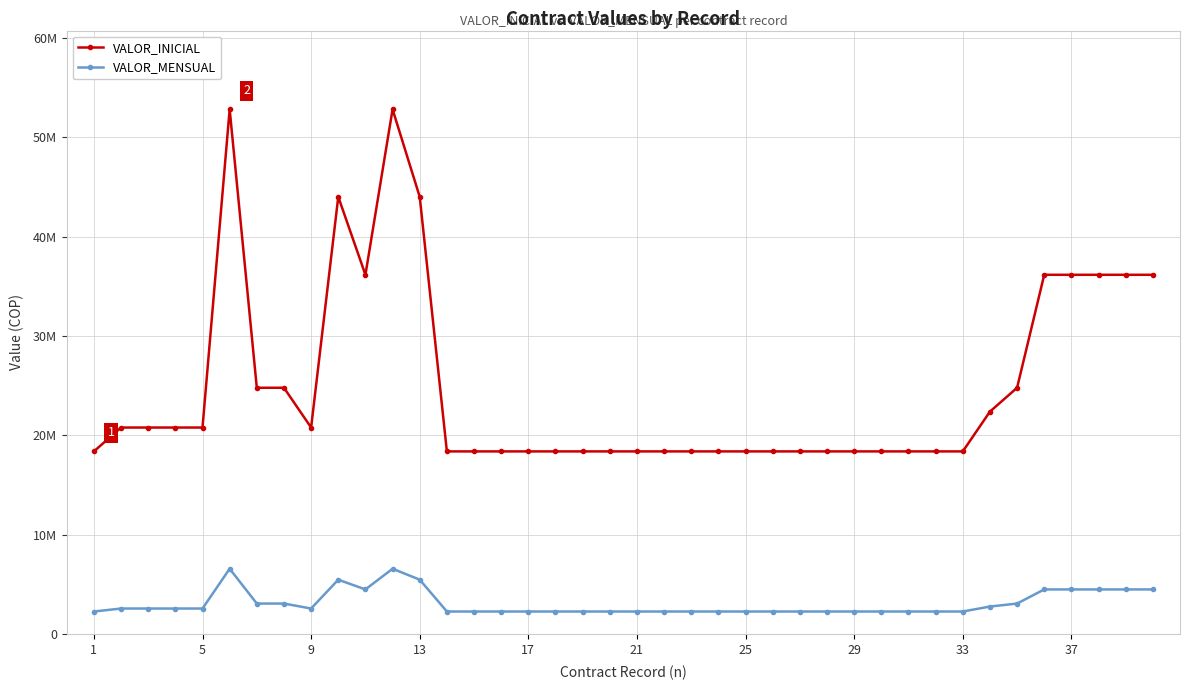

True or false: VALOR_INICIAL has more than 0 points higher than both neighbors.

True